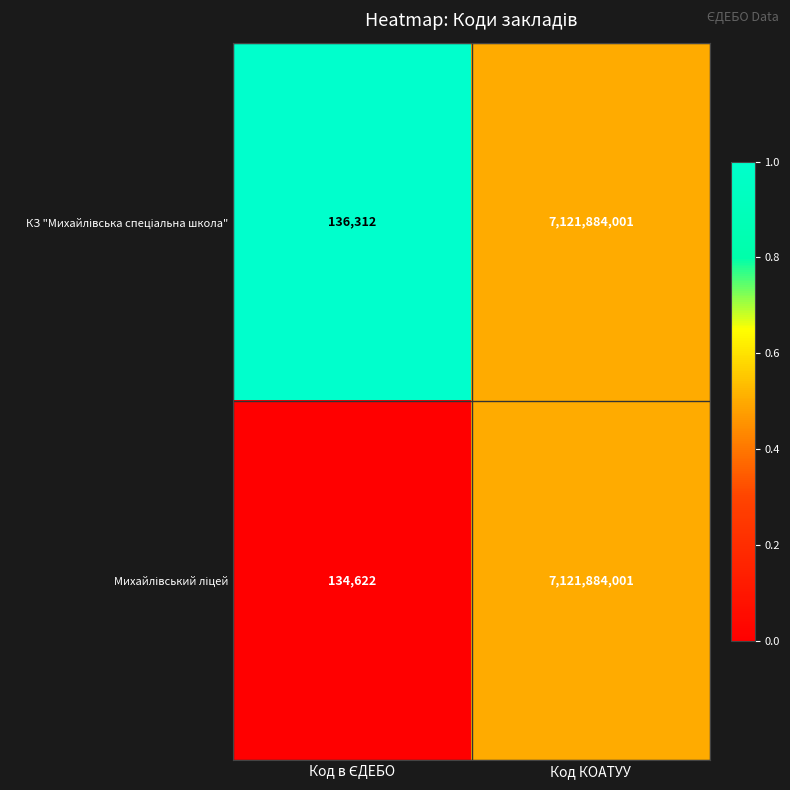

What is the total value across all series at Код КОАТУУ?

14243768002